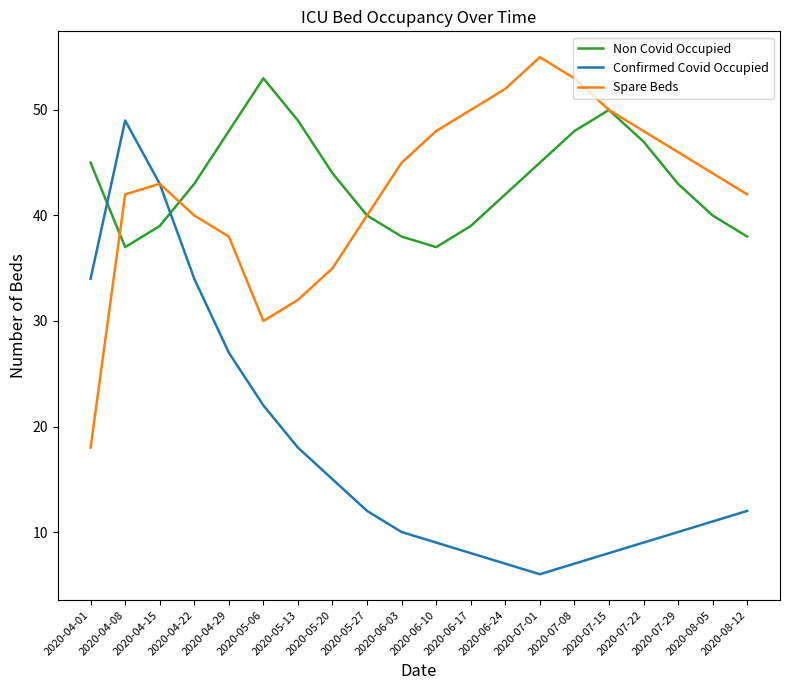

Is the value of Non Covid Occupied at 2020-05-27 greater than the value of Confirmed Covid Occupied at 2020-07-29?

Yes